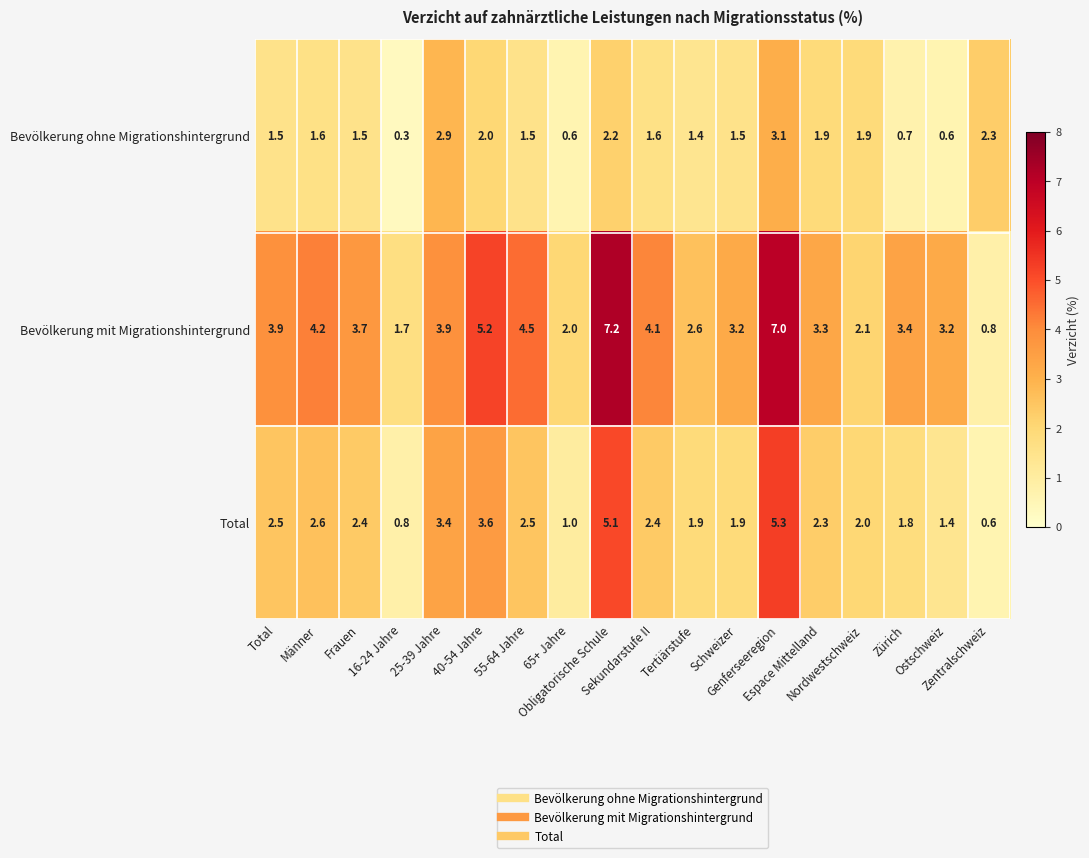

At which category is the sum across all series the highest?

Genferseeregion